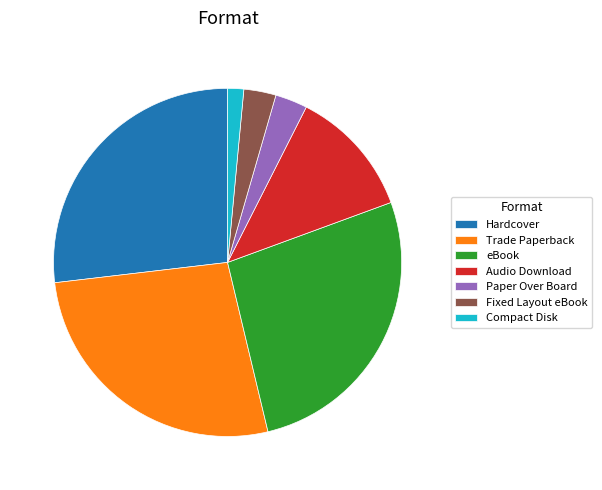

Is it true that Fixed Layout eBook is 3% of the pie?

True